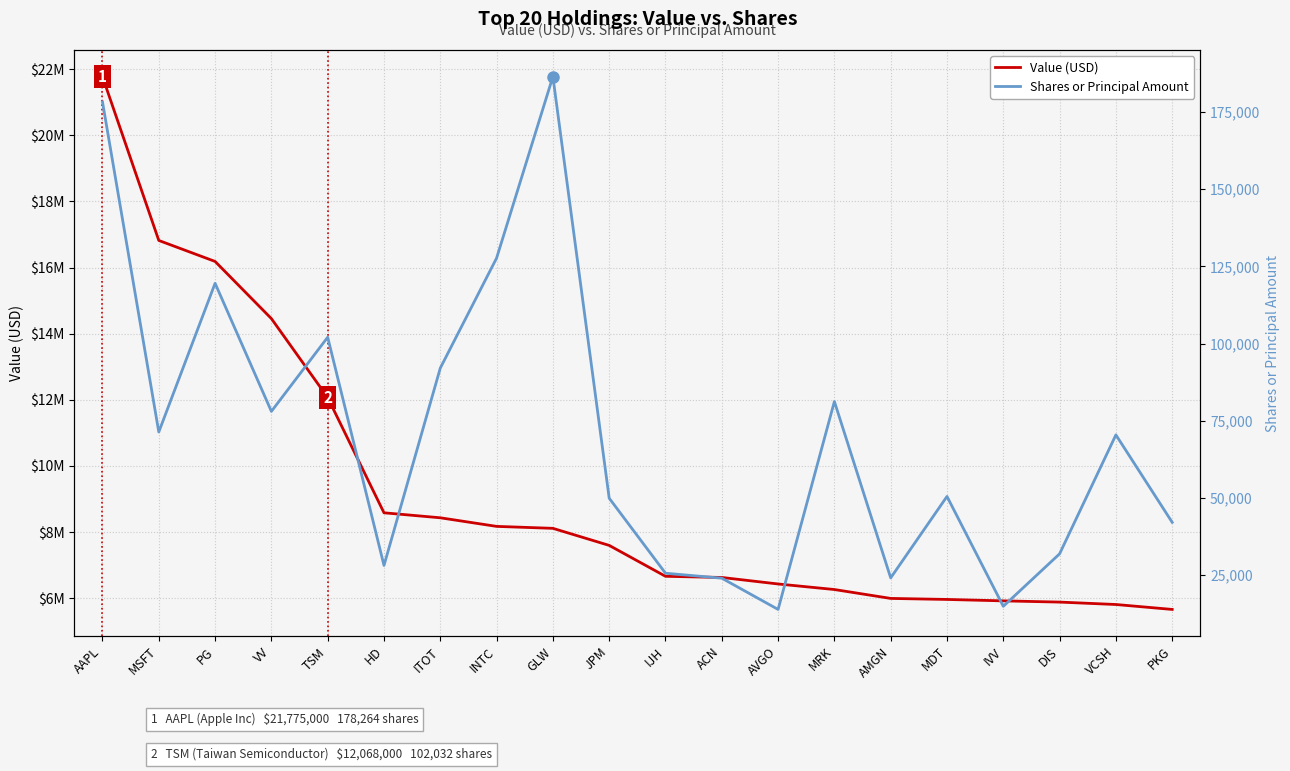

True or false: Value (USD) and Shares / Principal Amount cross at least once.

False